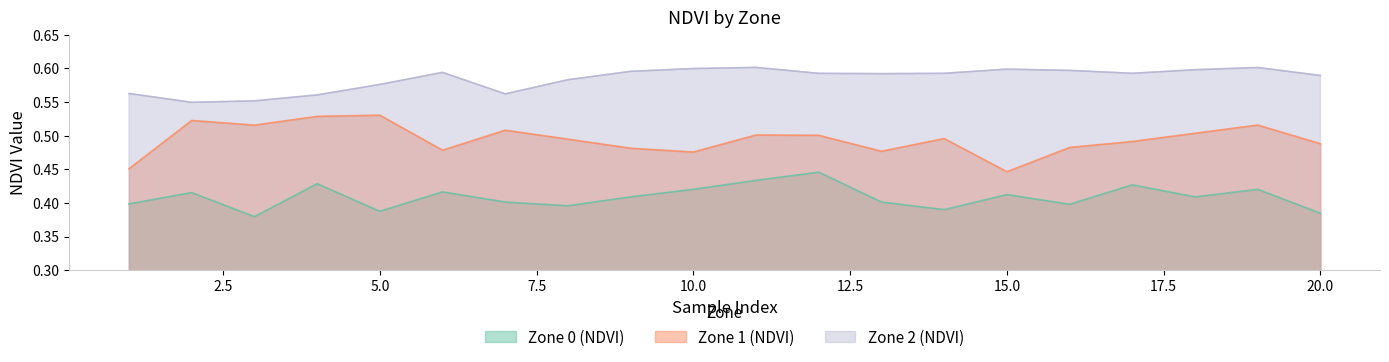

The Zone 0 (NDVI) series shows 0.1 at 9. True or false?

False